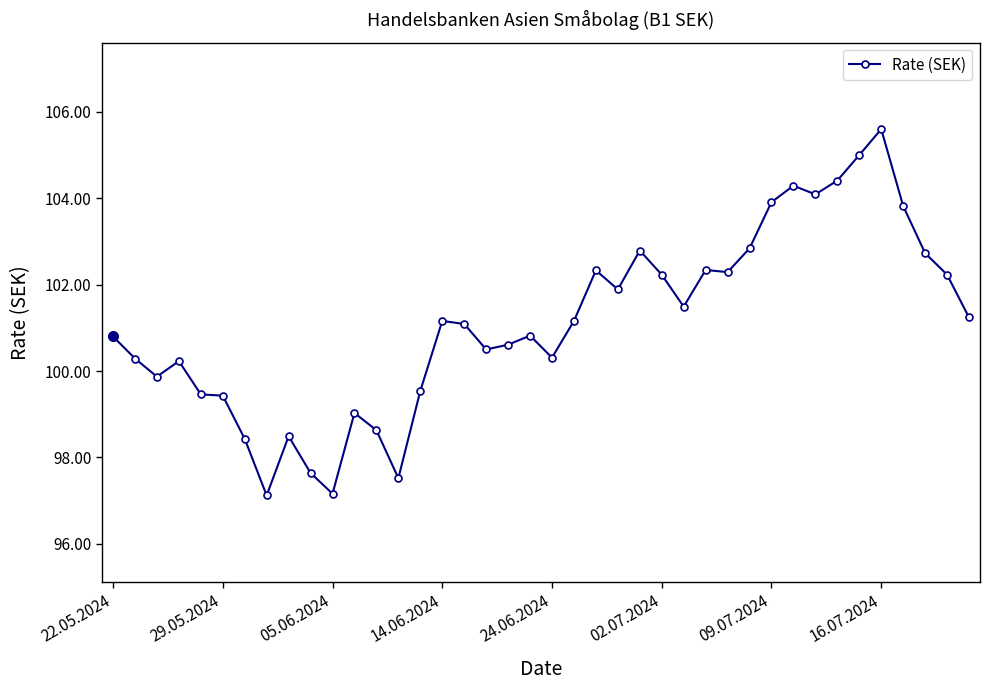

What is the greatest value displayed?

105.6